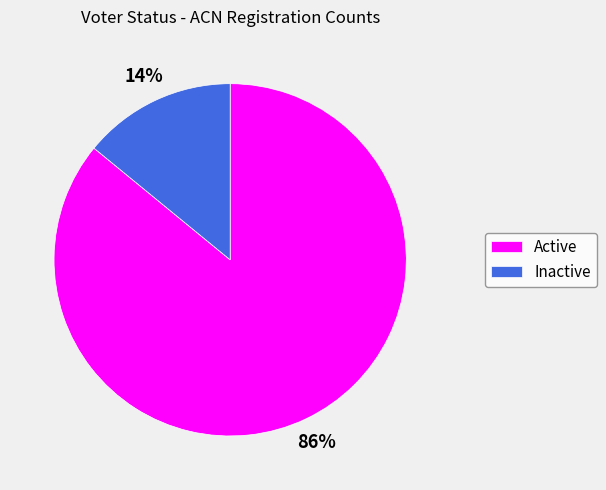

Which slice is the largest?

Active